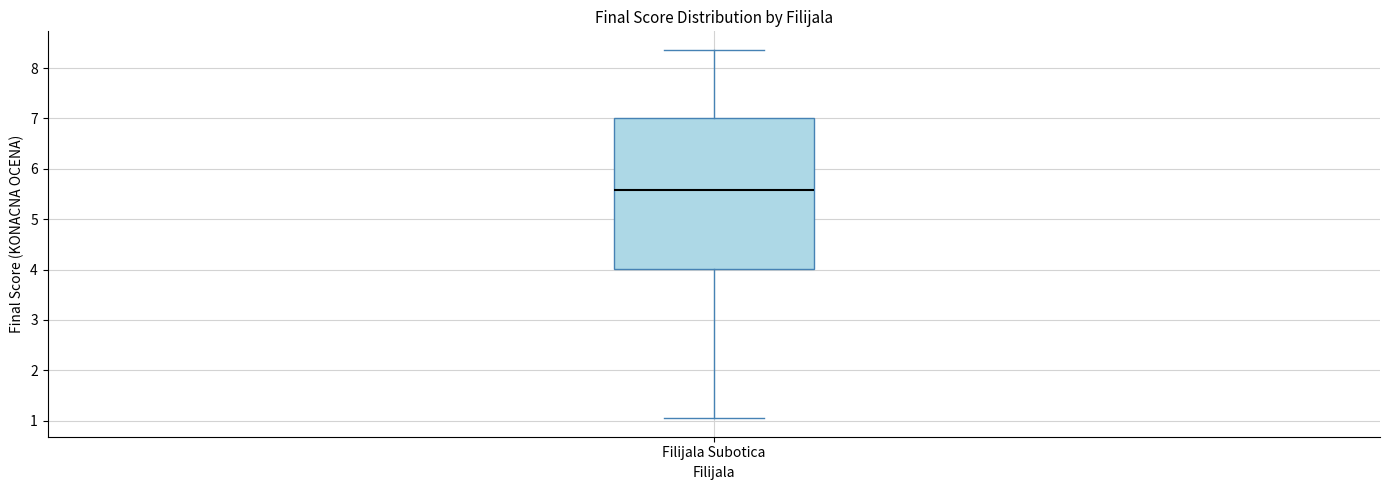

Read this box plot against the y-axis: the position of the median line, the range covered by the box, and the ends of both whiskers. The values are not printed on the chart, so give them approximately, as read against the axis.

median 5.6, box 4.0 to 7.0, whiskers 1.0 to 8.4